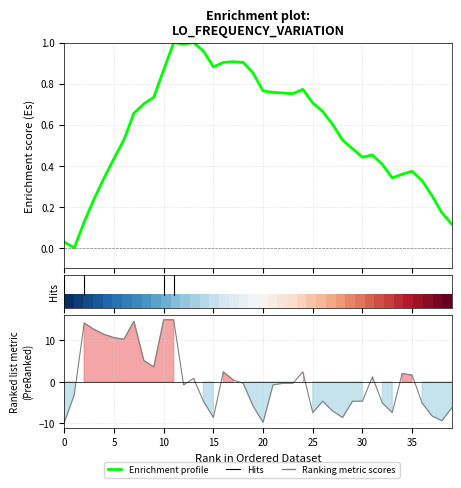

What is the smallest value displayed?

-9.8